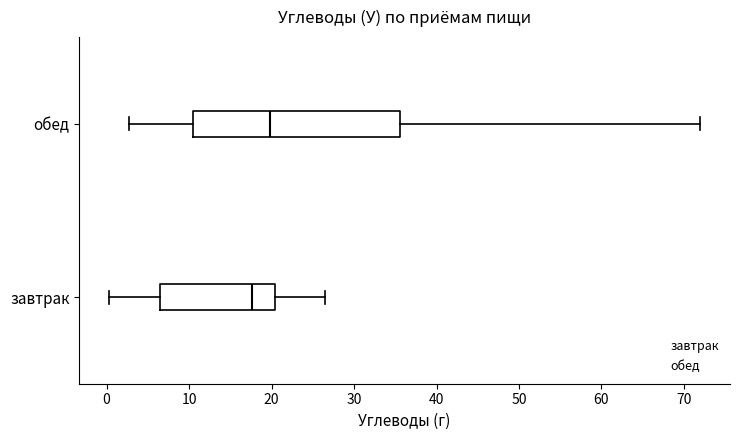

Which box has the furthest to the right median line?

обед